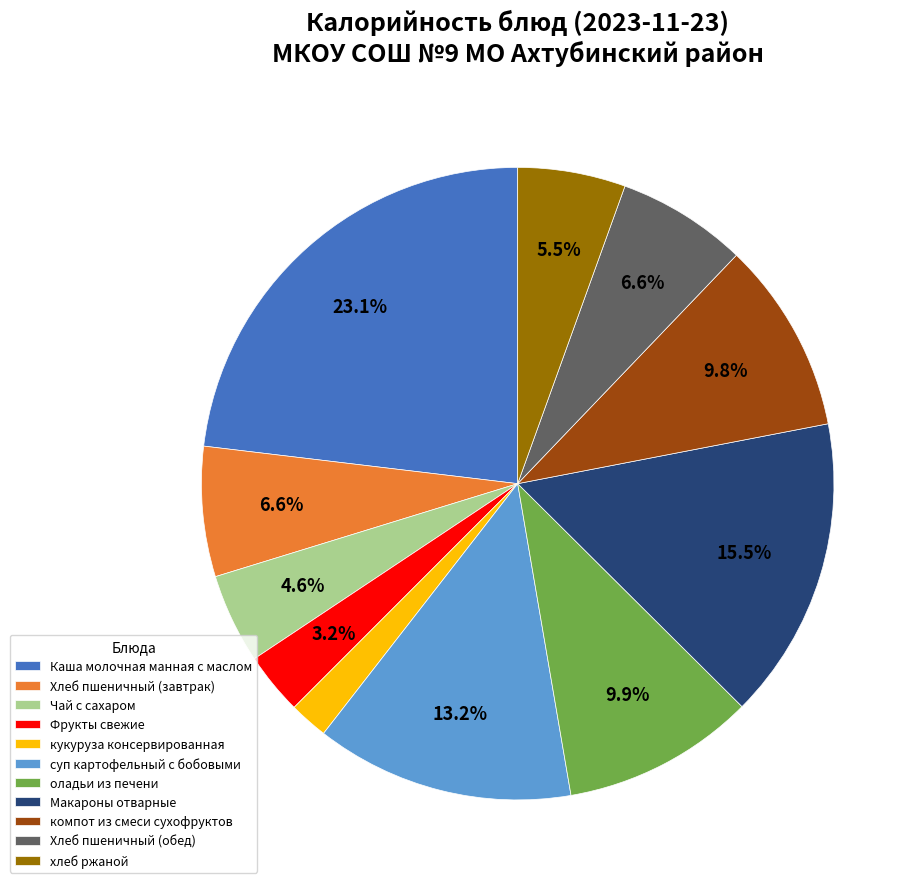

Is there a majority slice in this chart?

No